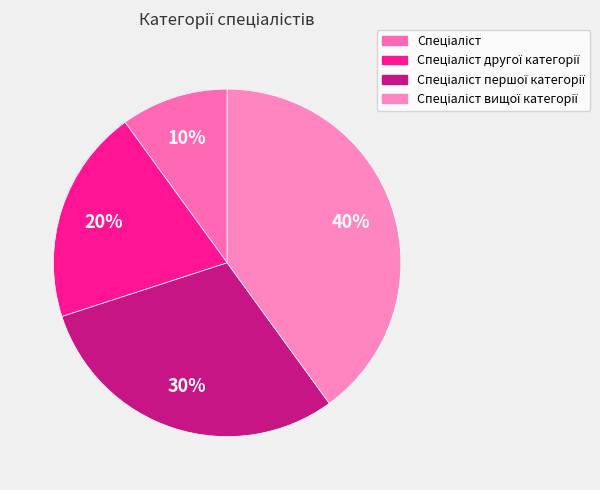

What portion of the pie excludes Спеціаліст першої категорії?

70.0%